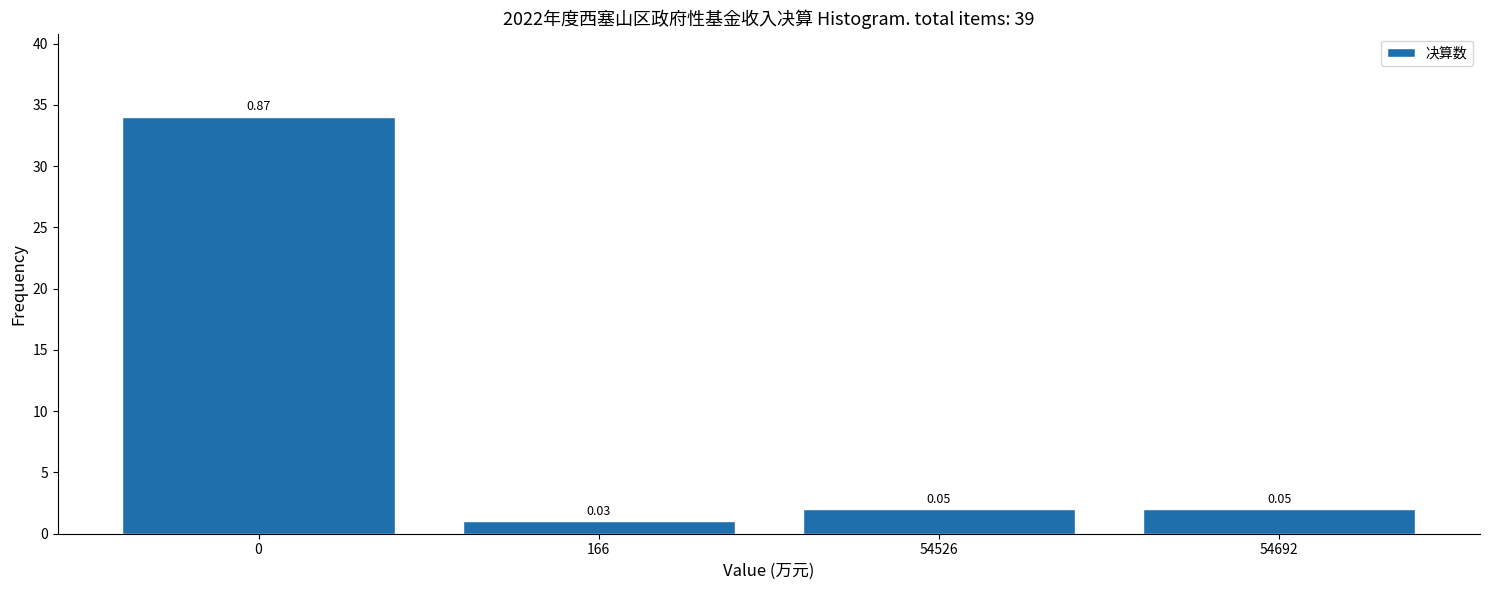

How many bars are there in total?

4